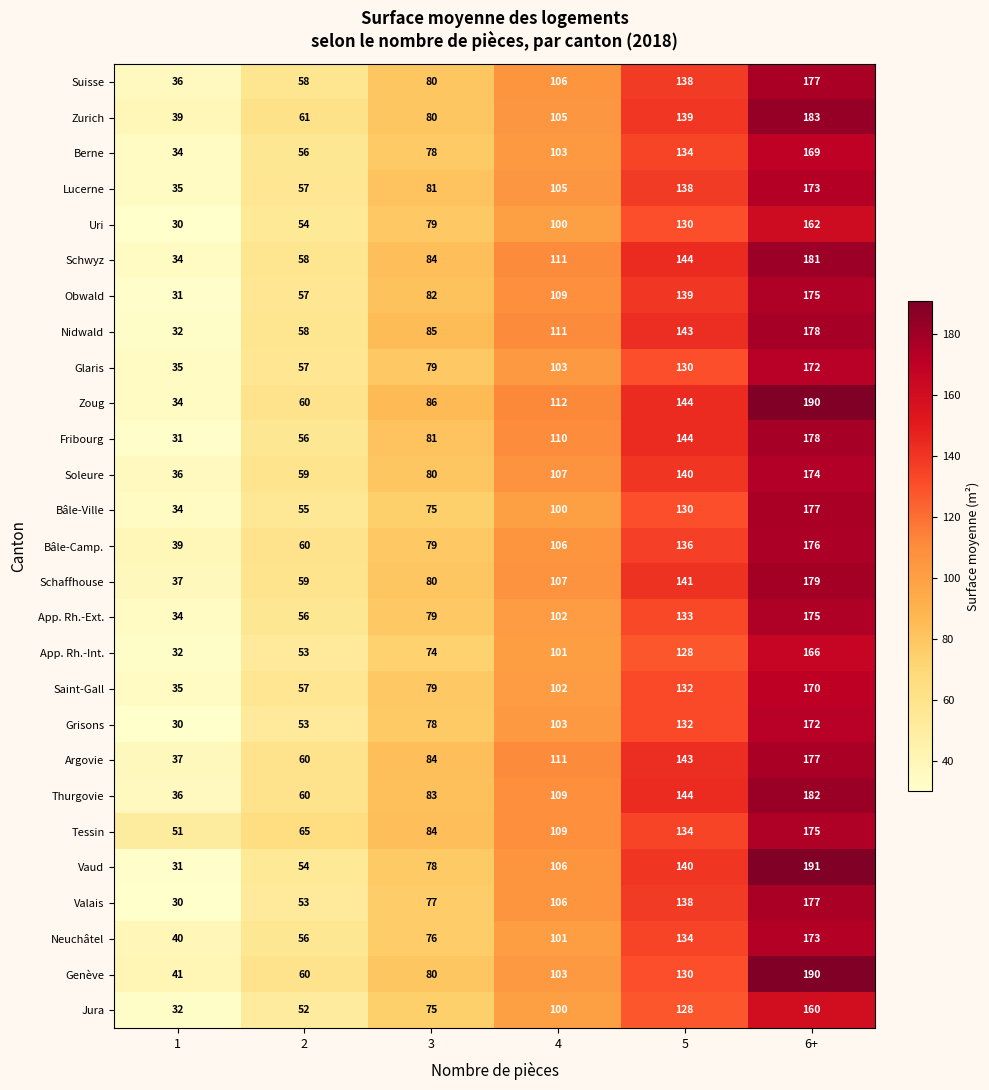

Read the Nidwald value at 2.

58